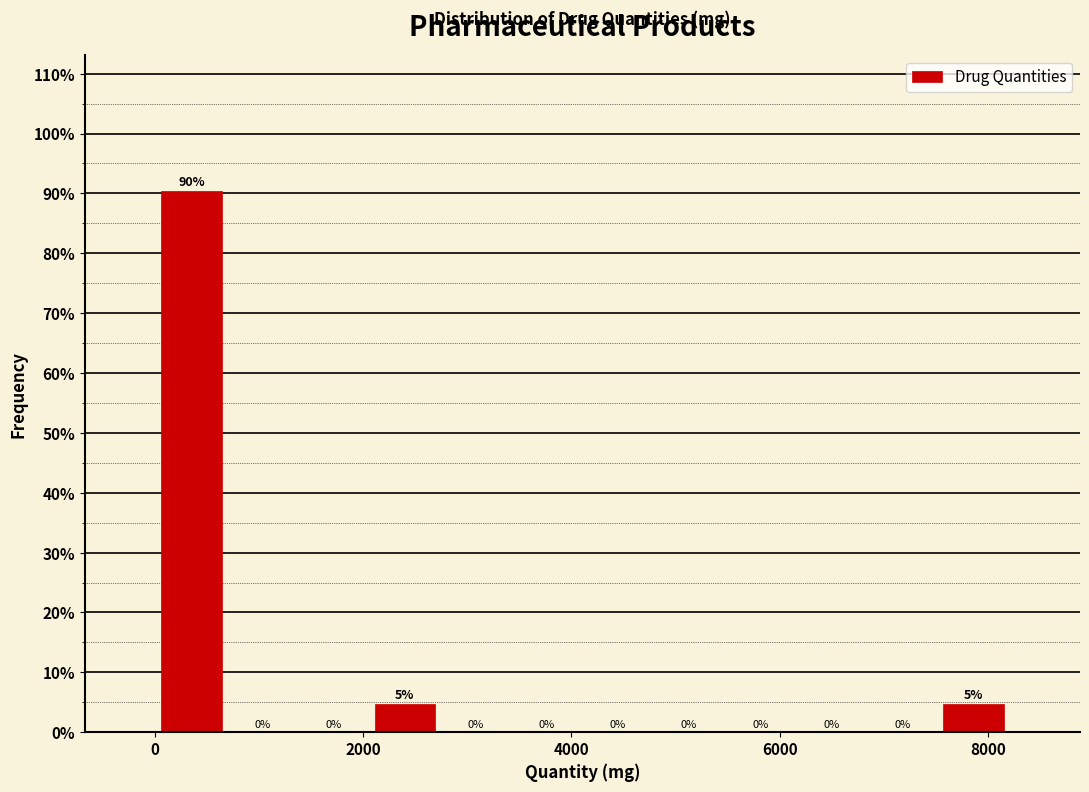

Read against the x-axis, roughly where is the centre of the tallest bar?

400